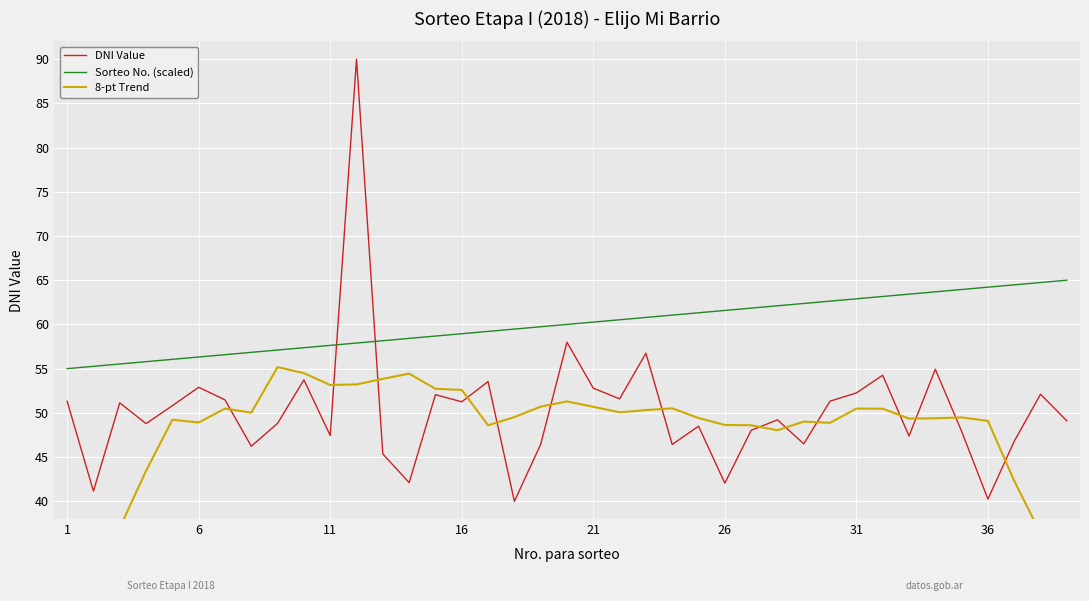

What is the highest value of the Sorteo No. (scaled) series?

65.0